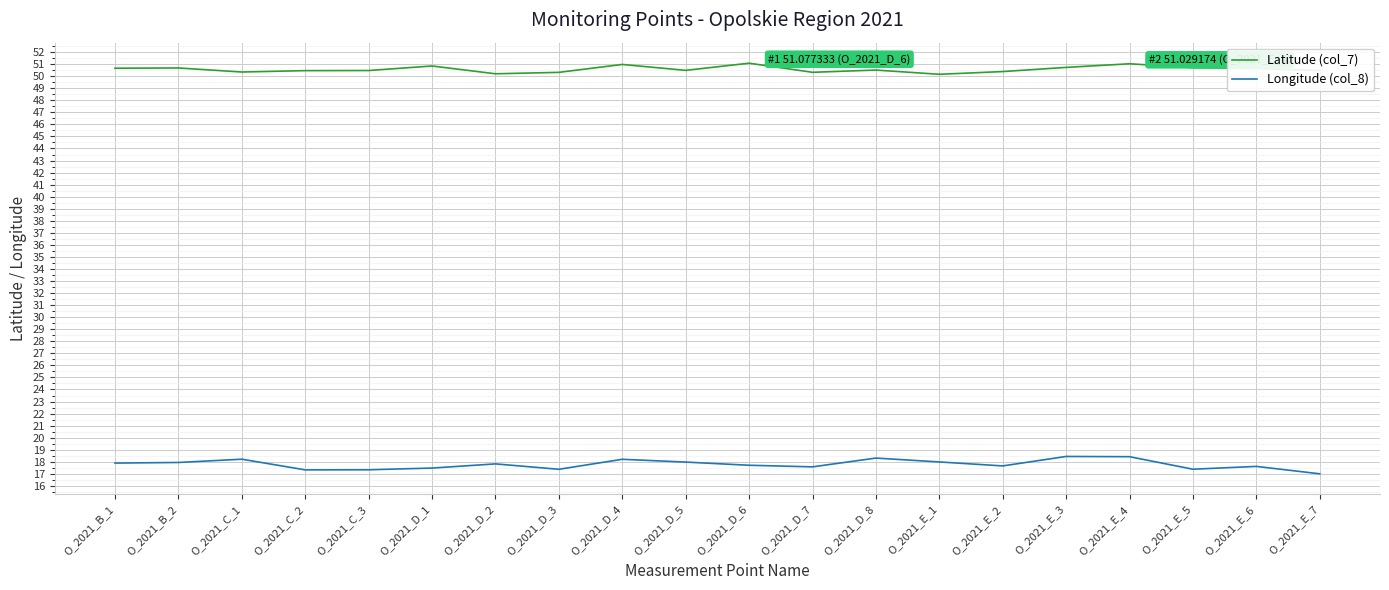

True or false: Longitude (col_8) and Latitude (col_7) cross at least once.

False